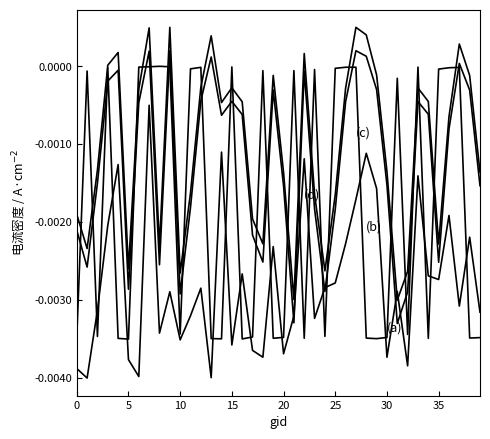

Is it true that (c) satz equals 0.0 at 22?

False